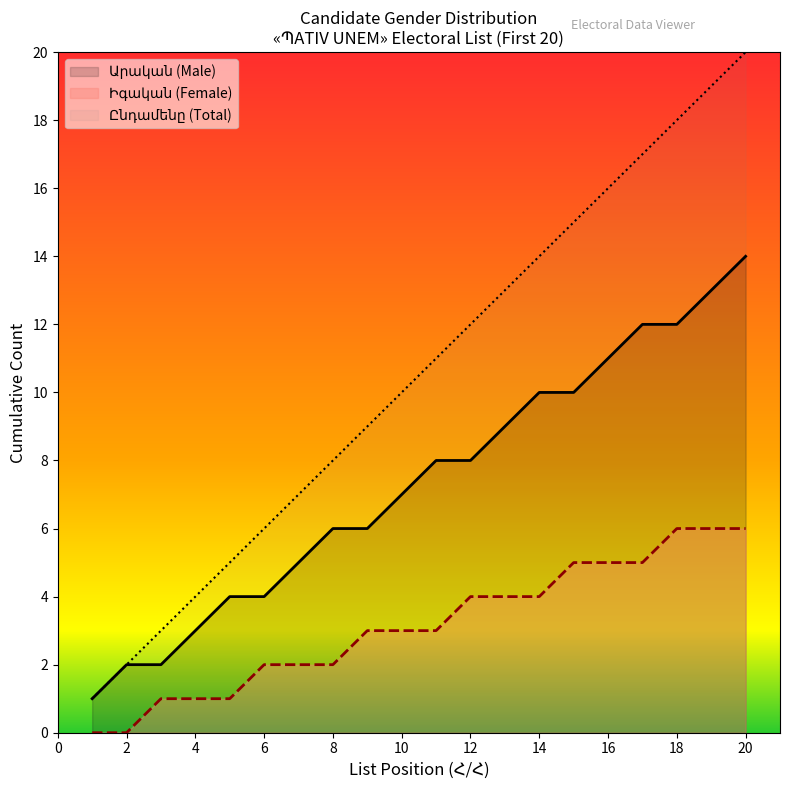

At which label is the value closest to 10?

10